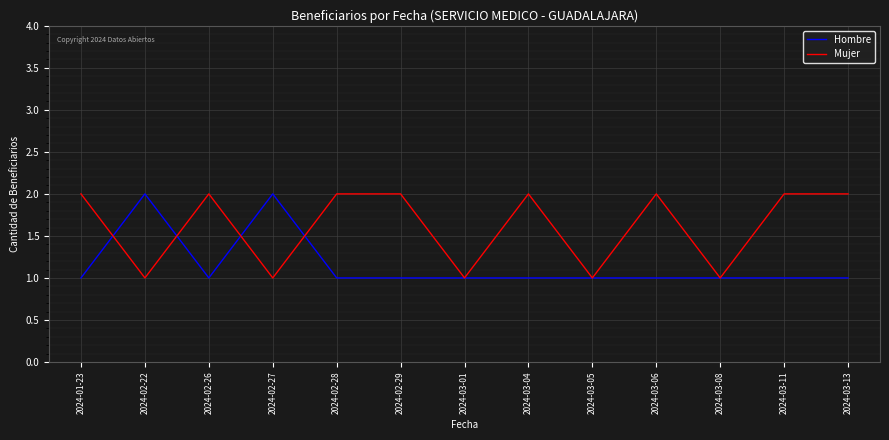

What is the spread (max minus min) of values at 2024-01-23?

1